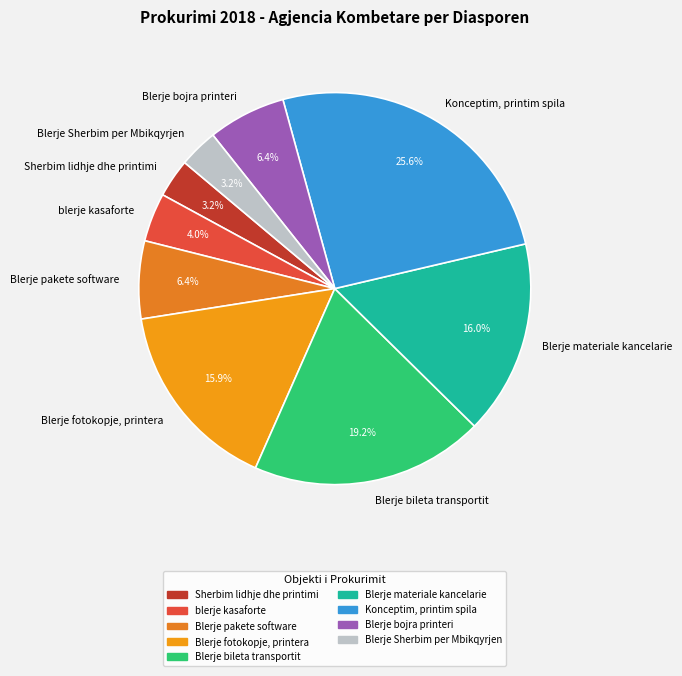

What percentage do Blerje bojra printeri and Blerje fotokopje, printera together represent?

22.3%